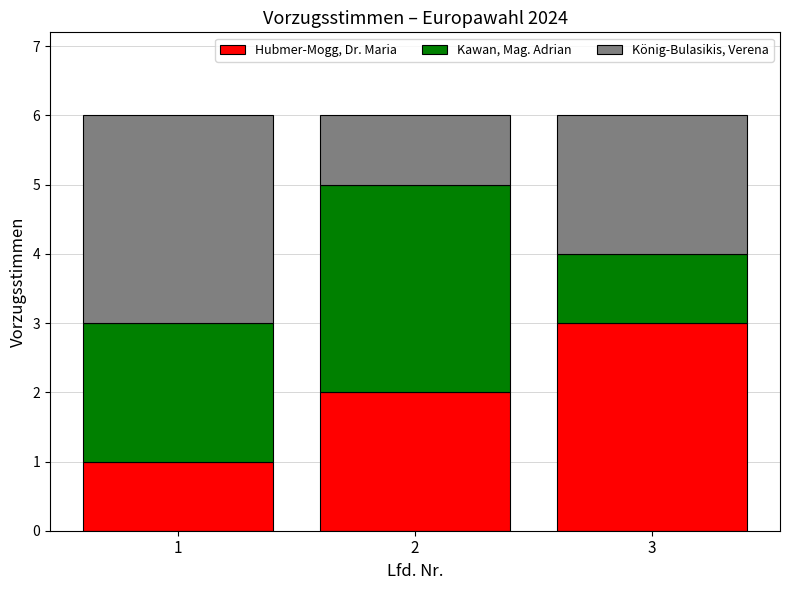

True or false: Hubmer-Mogg, Dr. Maria has a value of 1 at 3.

False